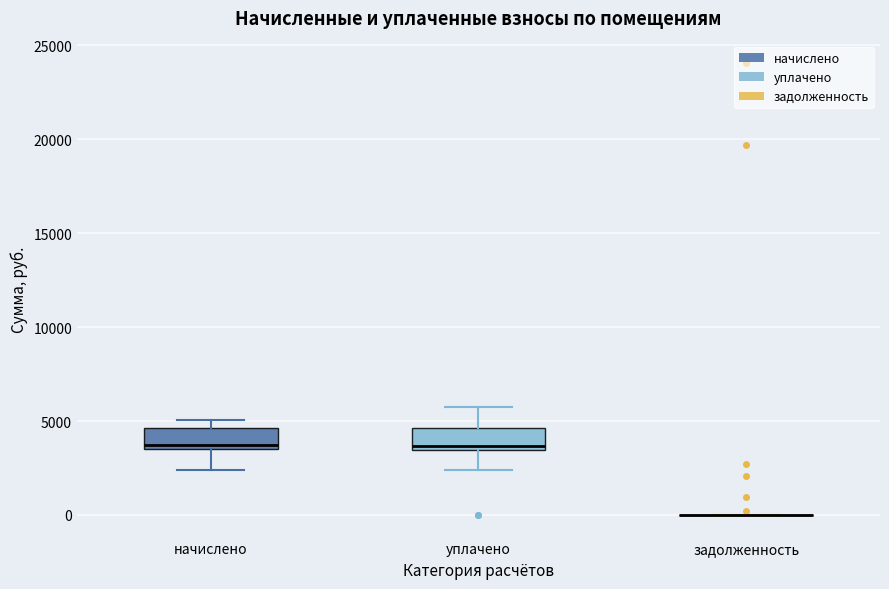

Where does the lower whisker of the box for начислено end on the y-axis? The values are not printed on the chart, so give them approximately, as read against the axis.

2500